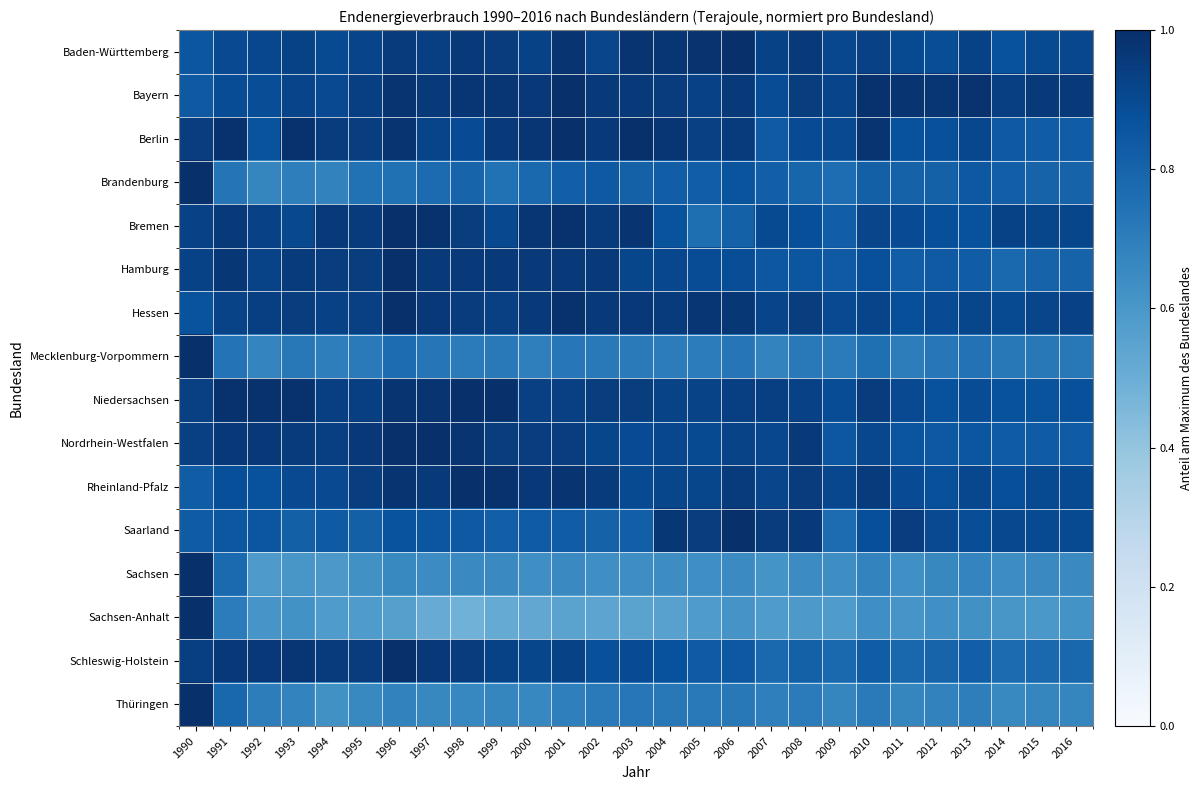

At how many categories does at least one series exceed 0?

27